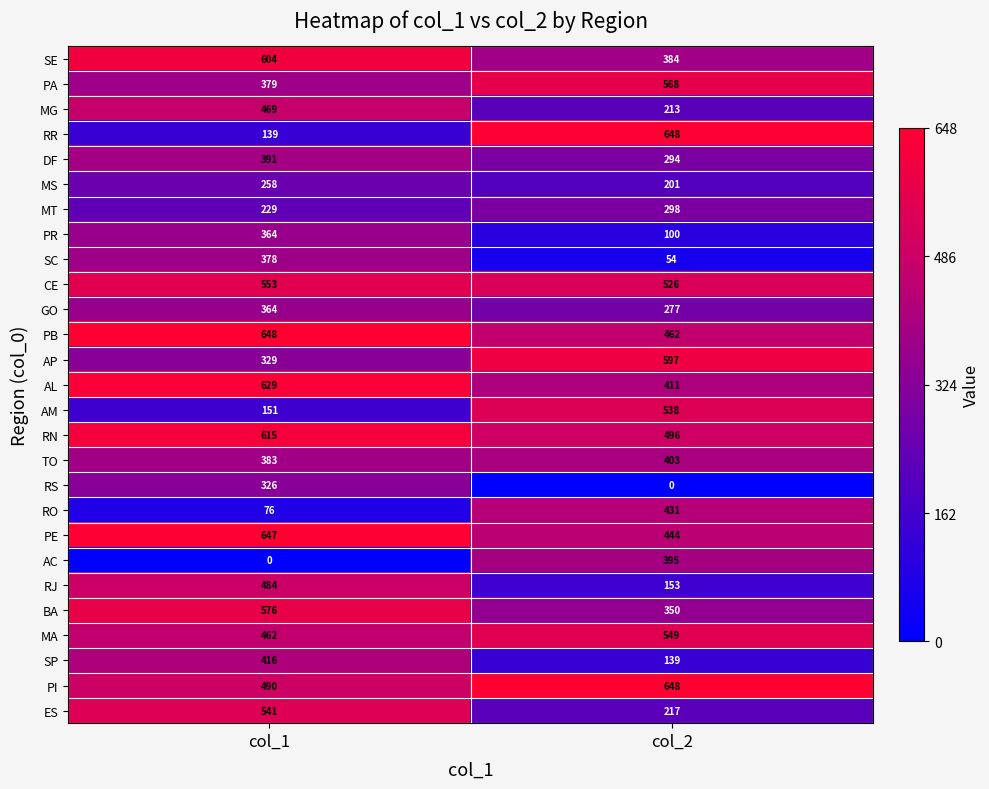

What is the sum of all SP values?

555